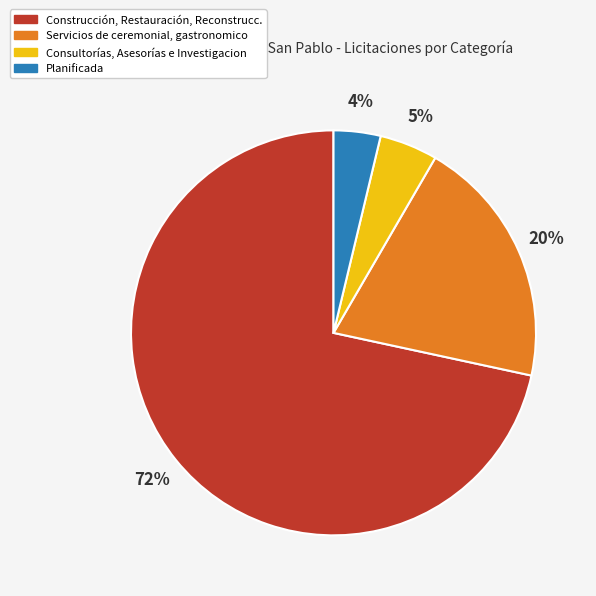

How many slices are in this pie chart?

4